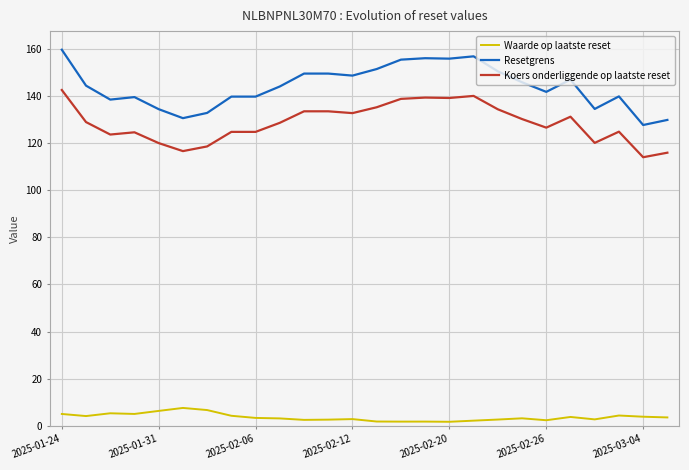

What is the difference between the second highest and second lowest values in the Resetgrens series?

27.0